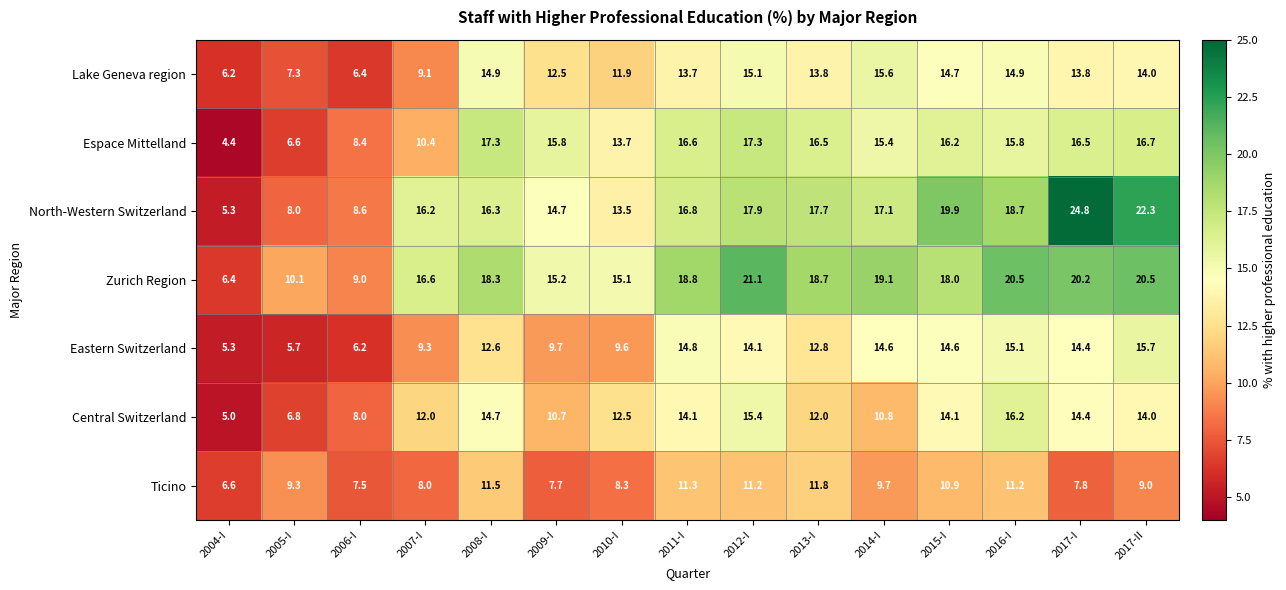

Where is Central Switzerland nearest to the value 10?

2009-I